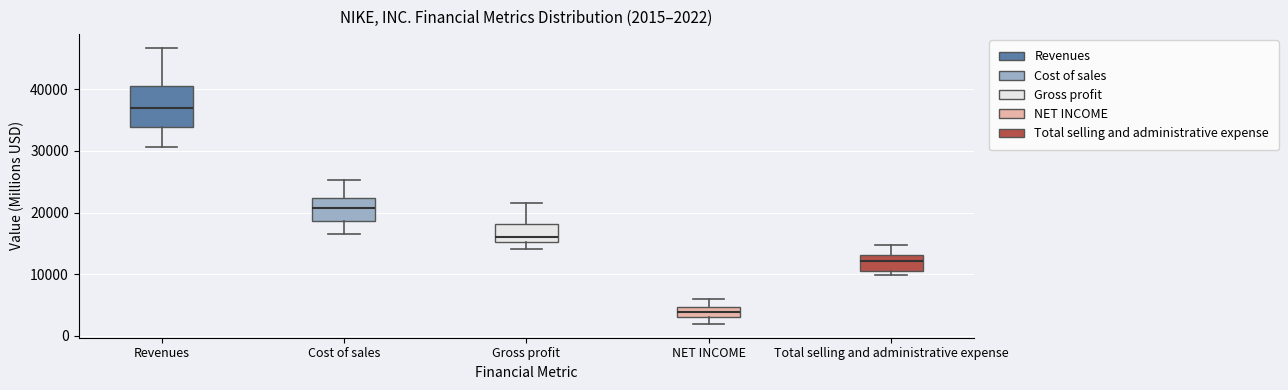

Which box is the tallest, from its lower edge to its upper edge?

Revenues